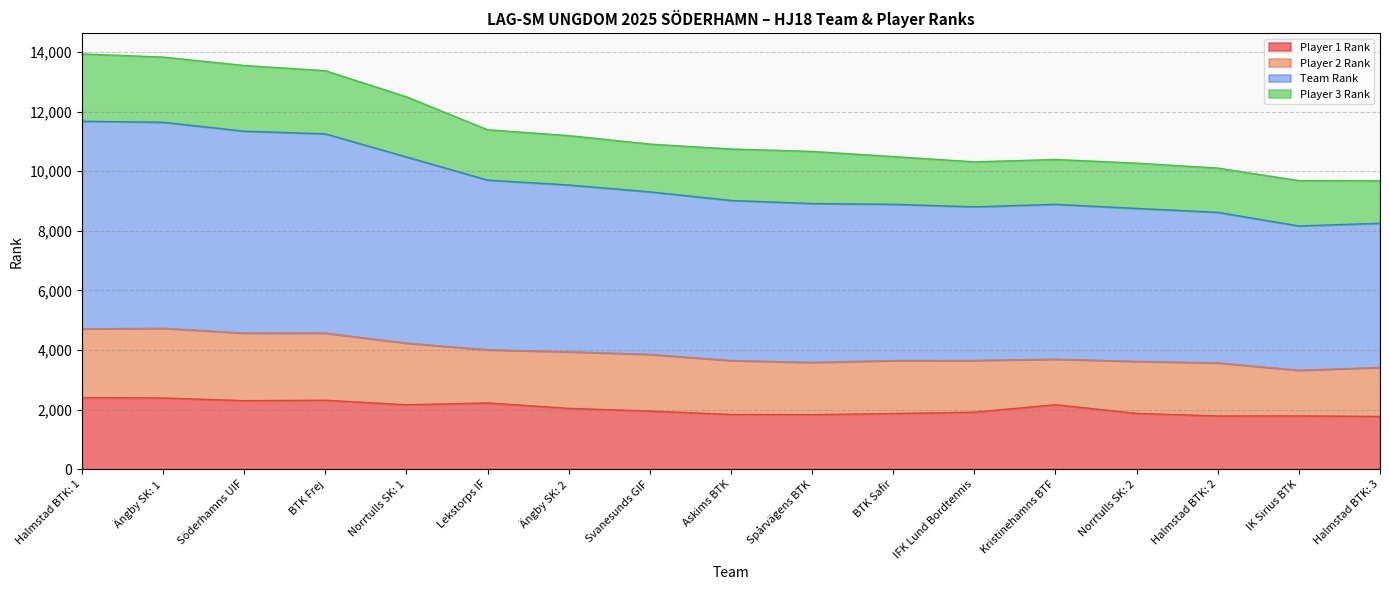

True or false: Team Rank and Player 1 Rank intersect in this chart.

False